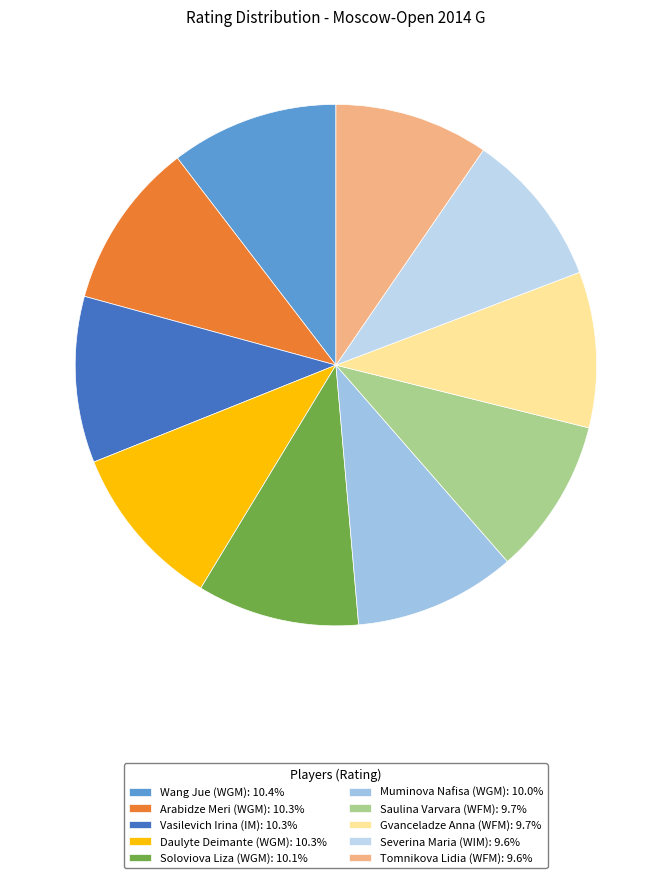

To the nearest percent, what is the combined percentage of Vasilevich Irina (IM) and Soloviova Liza (WGM)?

20%